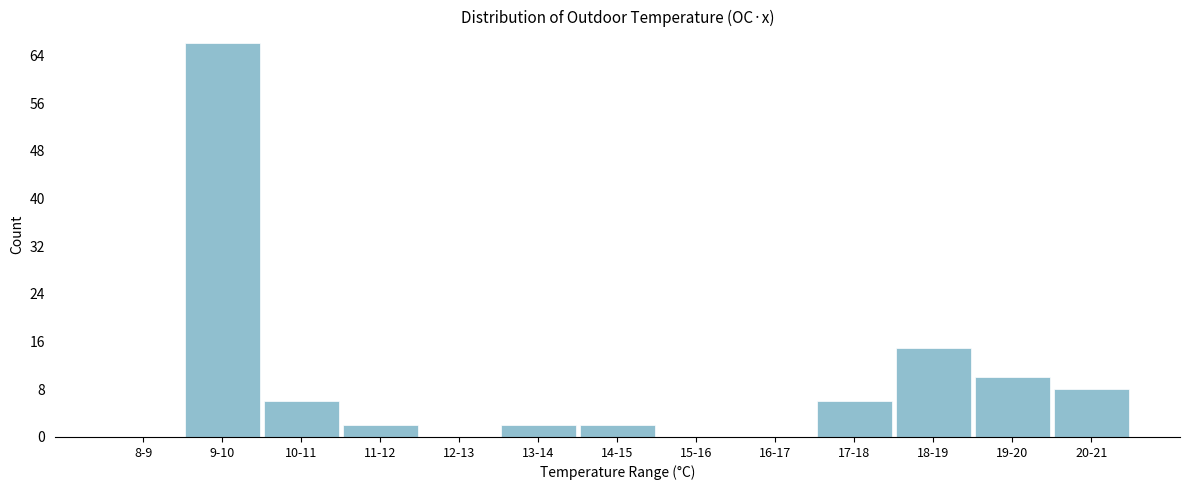

Reading right to left, transcribe all the data shown in this chart.

20-21=8	19-20=10	18-19=15	17-18=6	16-17=0	15-16=0	14-15=2	13-14=2	12-13=0	11-12=2	10-11=6	9-10=66	8-9=0